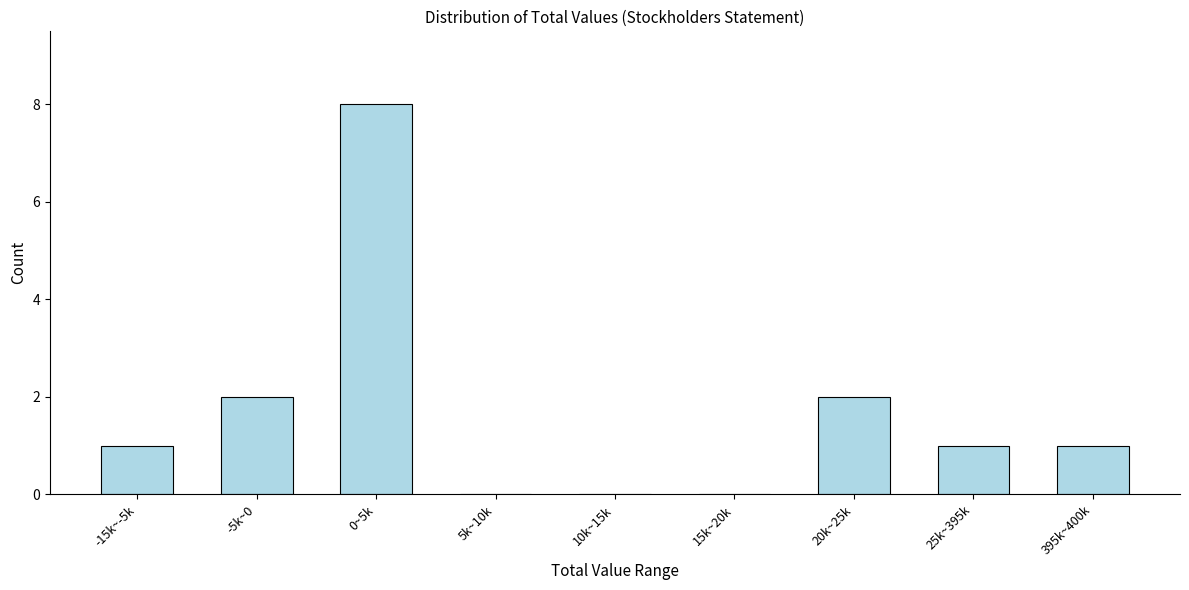

Reading left to right, list all the values displayed in this chart.

-15k~-5k=1	-5k~0=2	0~5k=8	5k~10k=0	10k~15k=0	15k~20k=0	20k~25k=2	25k~395k=1	395k~400k=1